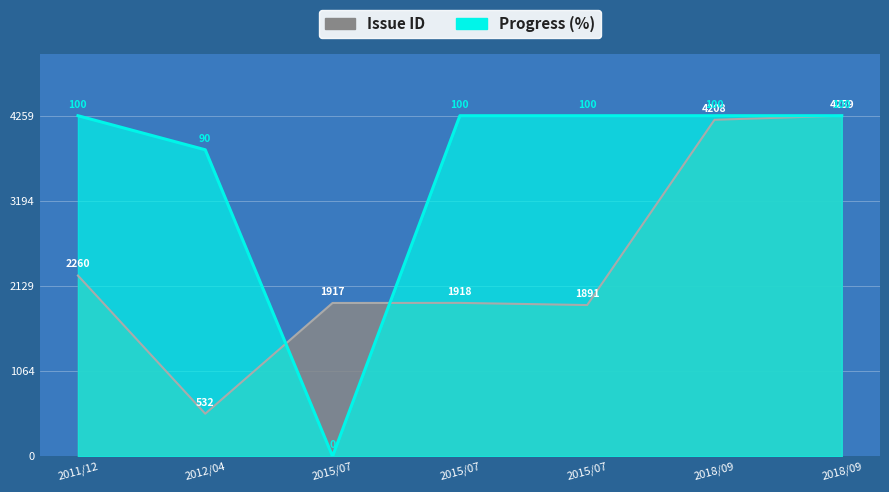

Where do Progress and Issue ID first cross each other?

2012/04 and 2015/07